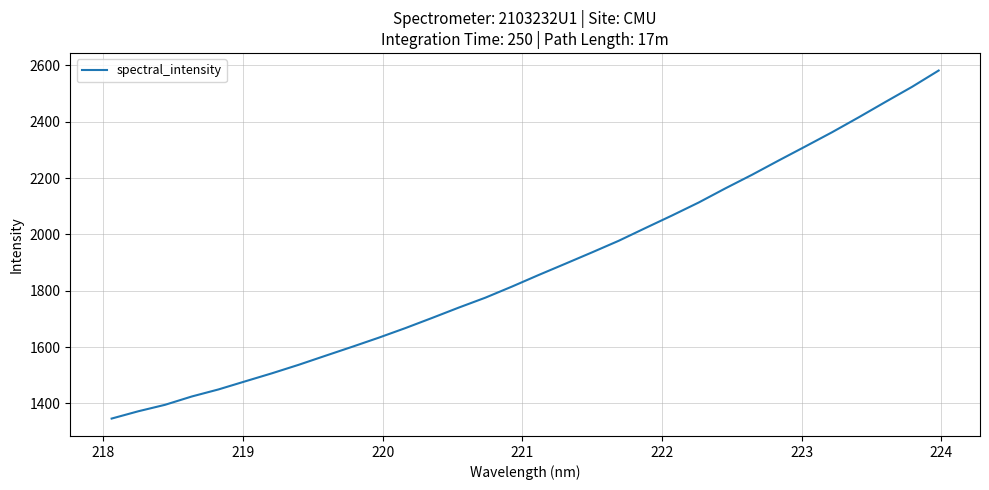

What is the smallest value displayed?

1346.2